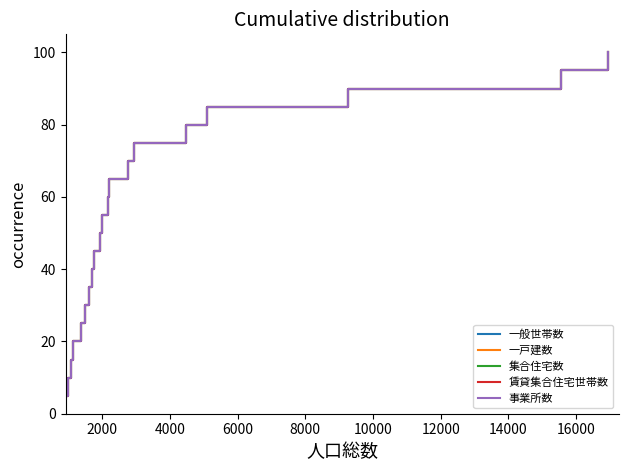

True or false: 一般世帯数 and 集合住宅数 cross at least once.

False